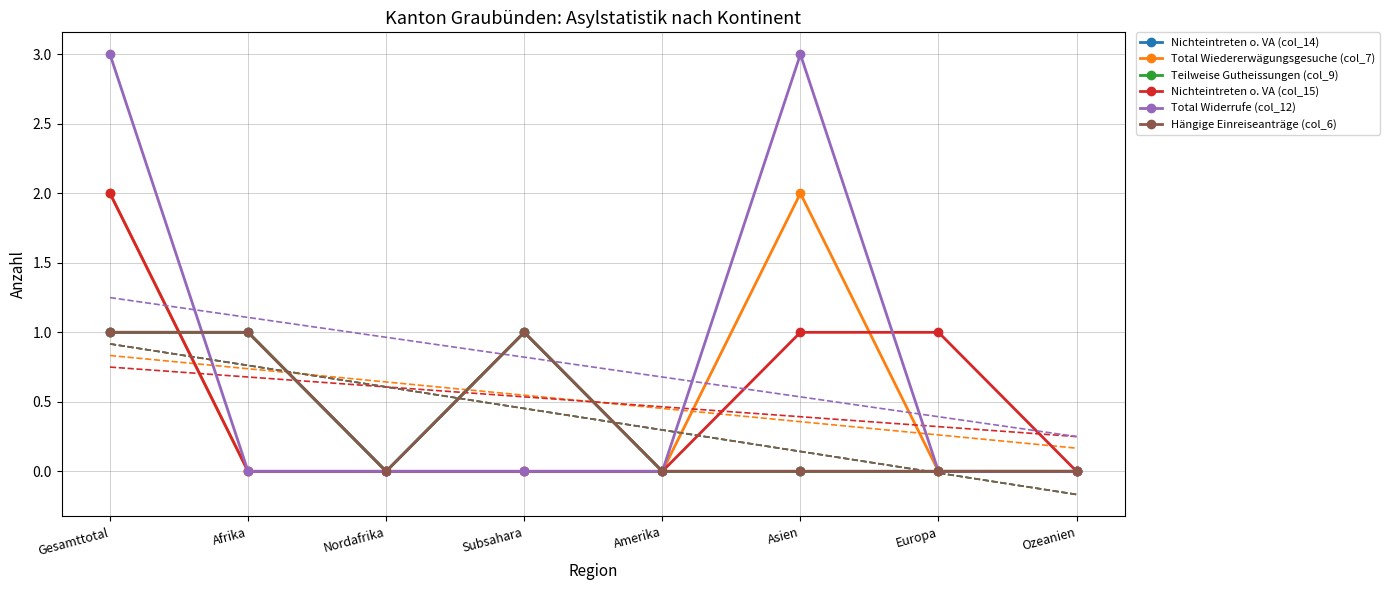

Which category has the lowest value in the Total Wiedererwägungsgesuche (col_7) series?

Afrika